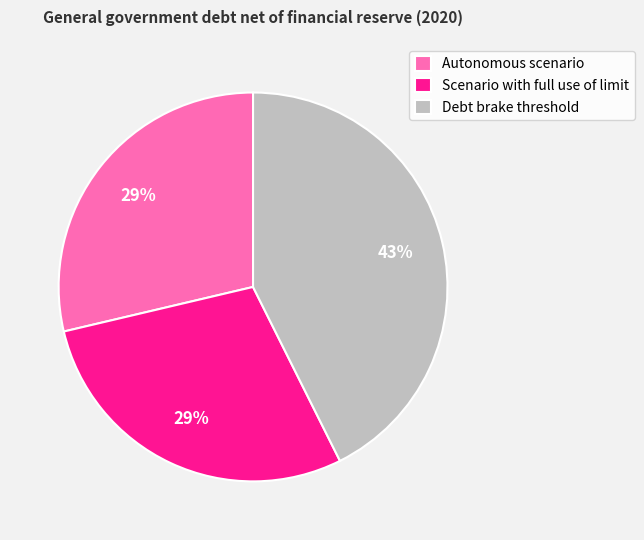

The Debt brake threshold slice represents 43% of the pie. True or false?

True